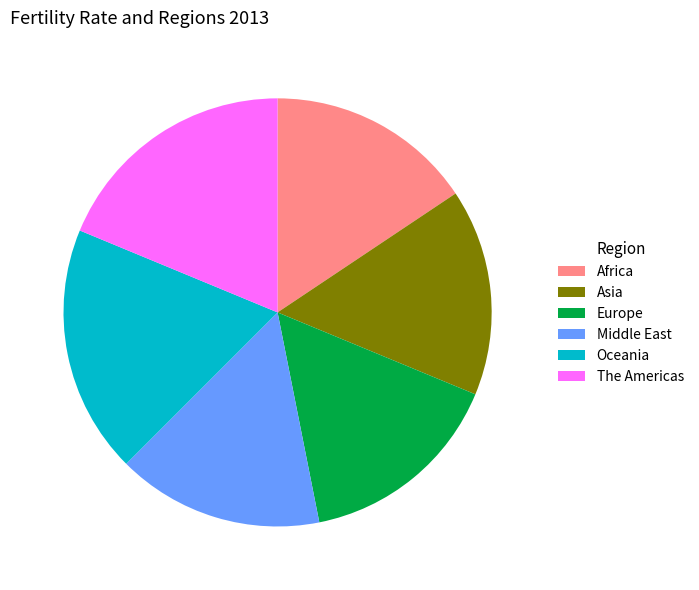

Do Middle East and Oceania together represent more than half of the pie?

No